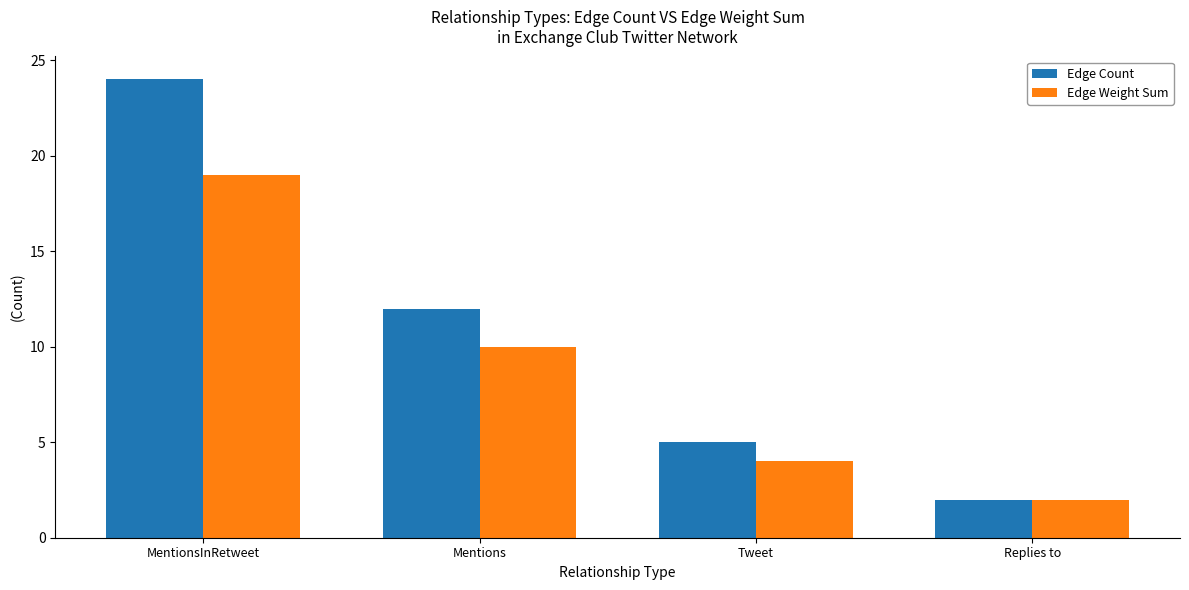

What position from the right is MentionsInRetweet?

4